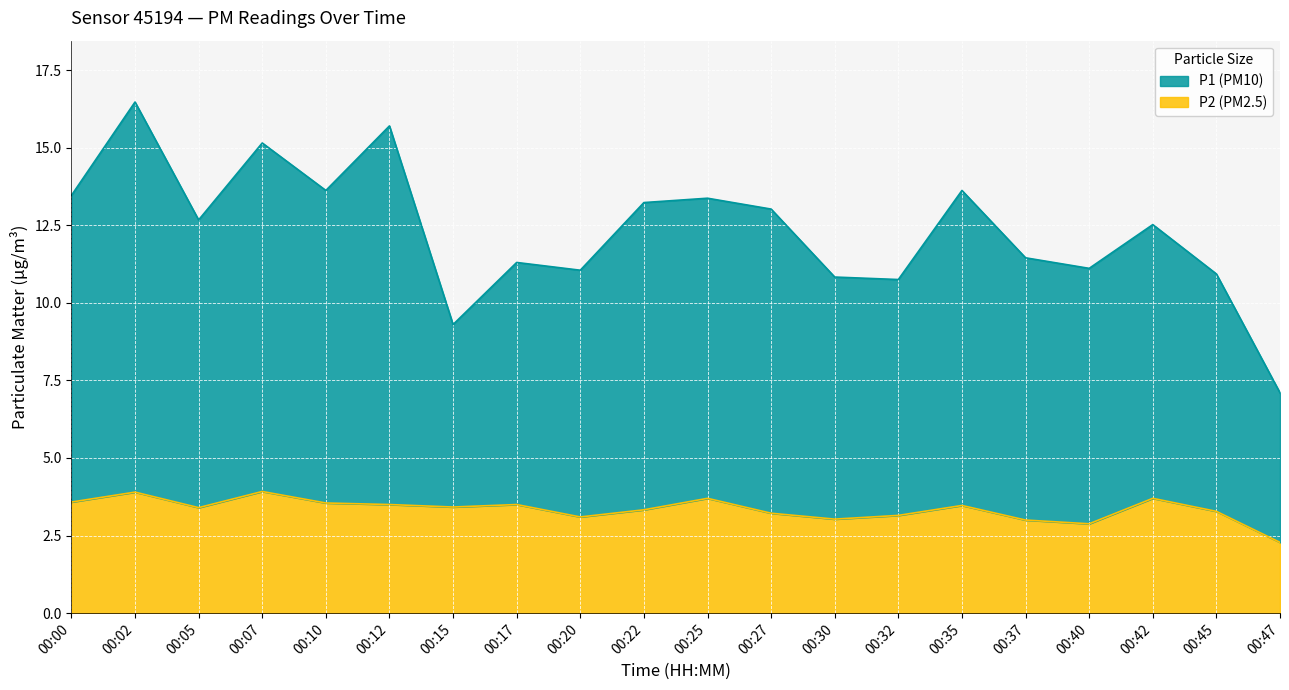

How many interior local valleys does the P2 series have?

5